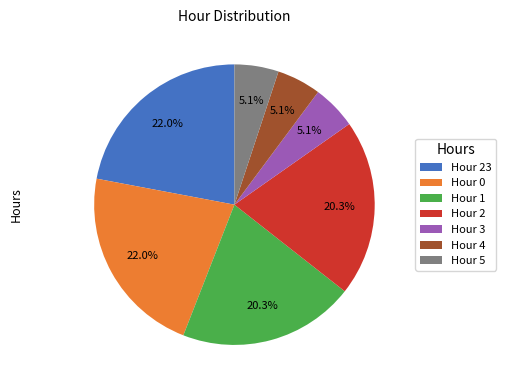

Approximately how many times larger is the value at Hour 2 compared to Hour 3?

4.0